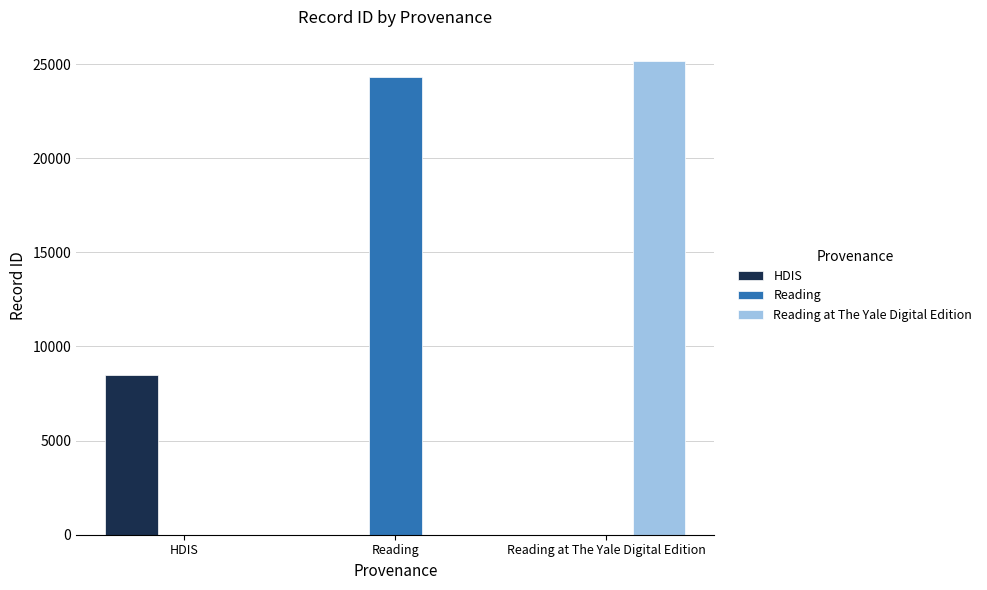

Are the bars horizontal?

No